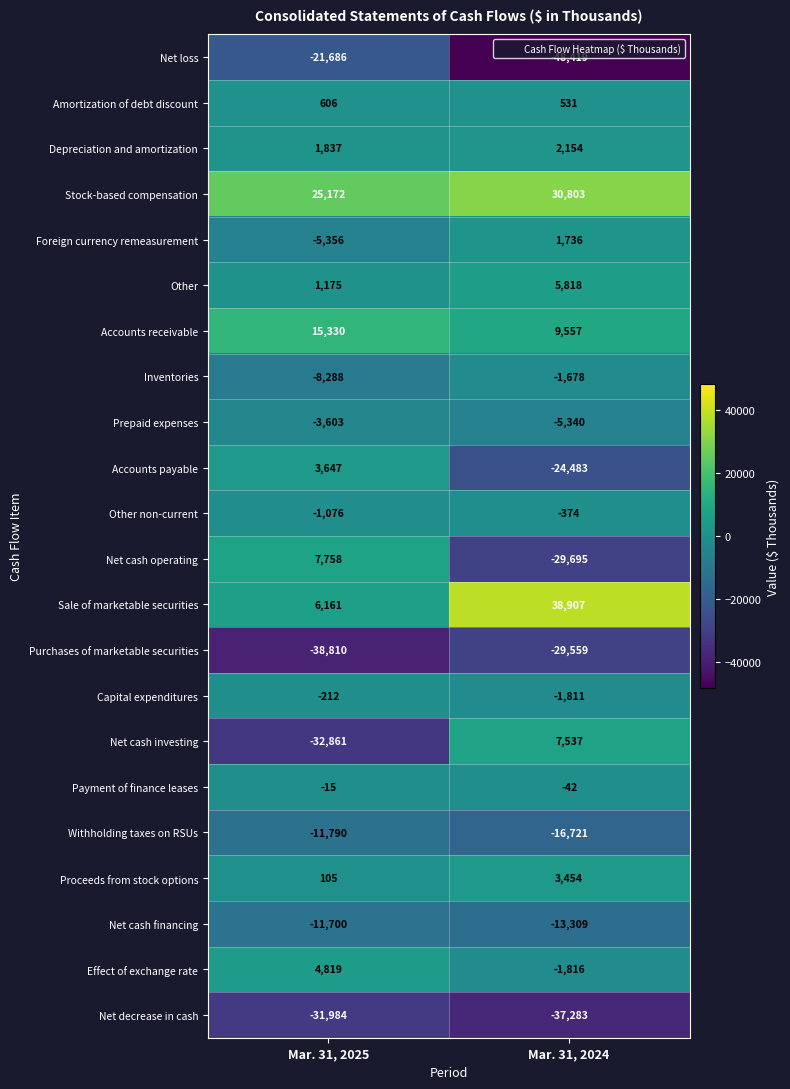

What is the spread (max minus min) of values at Mar. 31, 2024?

87326